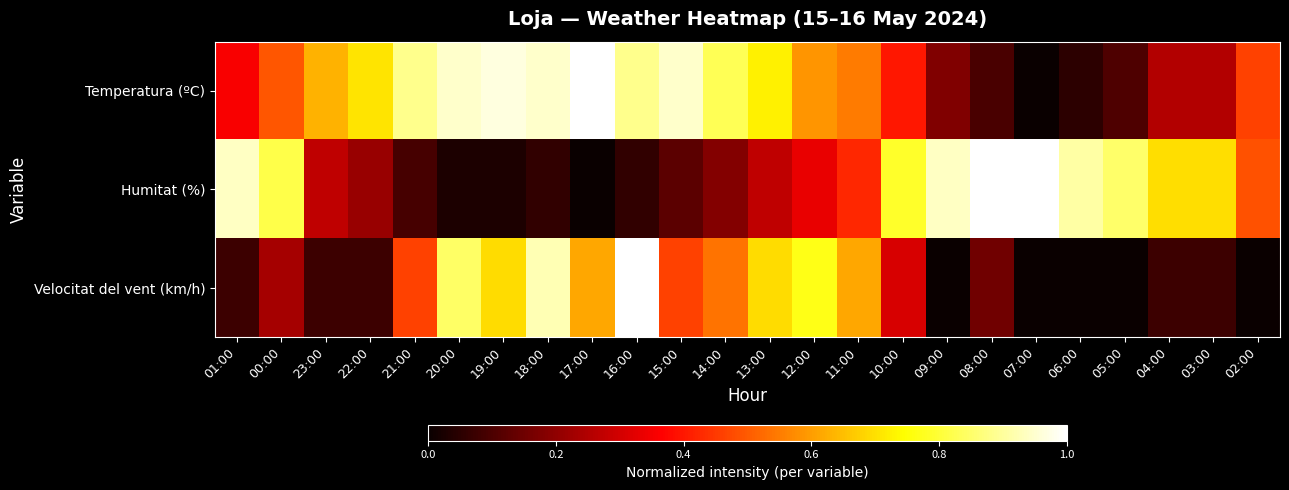

Between 01:00 and 10:00, which is larger?

10:00